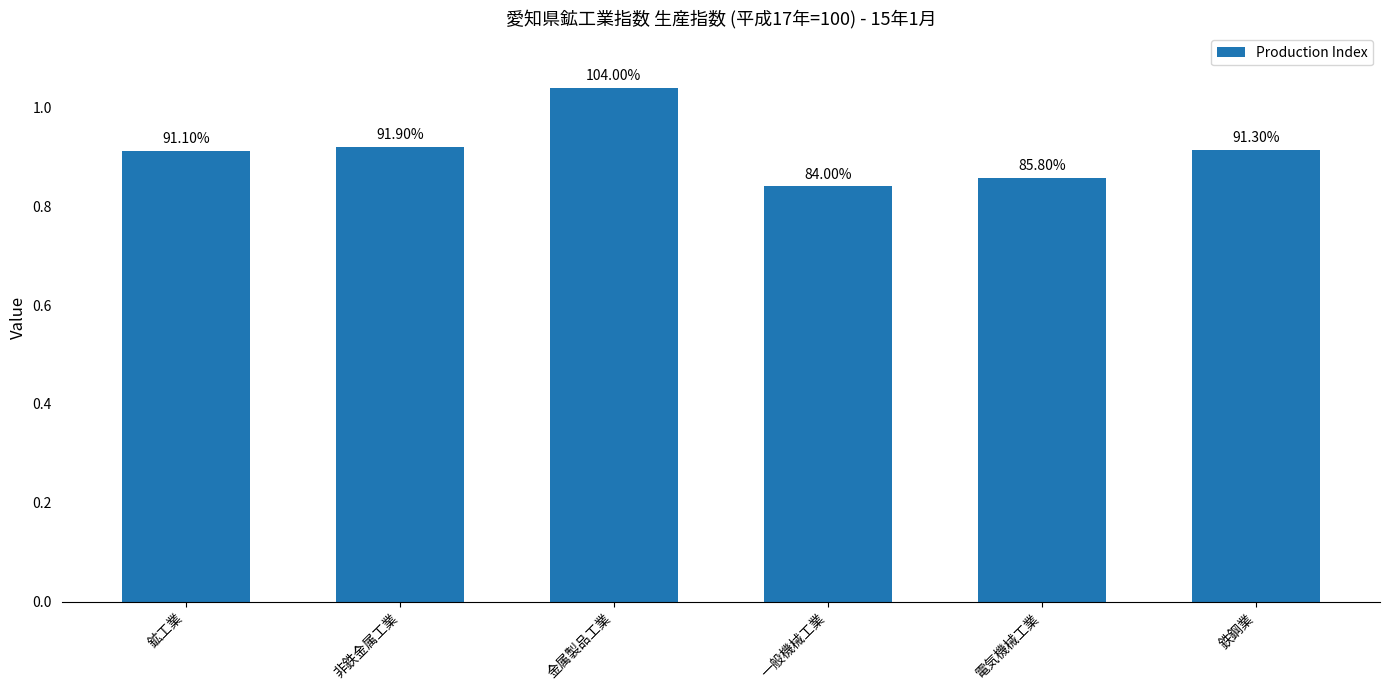

Reading left to right, what are all the values shown in this chart?

鉱工業=0.9	非鉄金属工業=0.9	金属製品工業=1.0	一般機械工業=0.8	電気機械工業=0.9	鉄鋼業=0.9